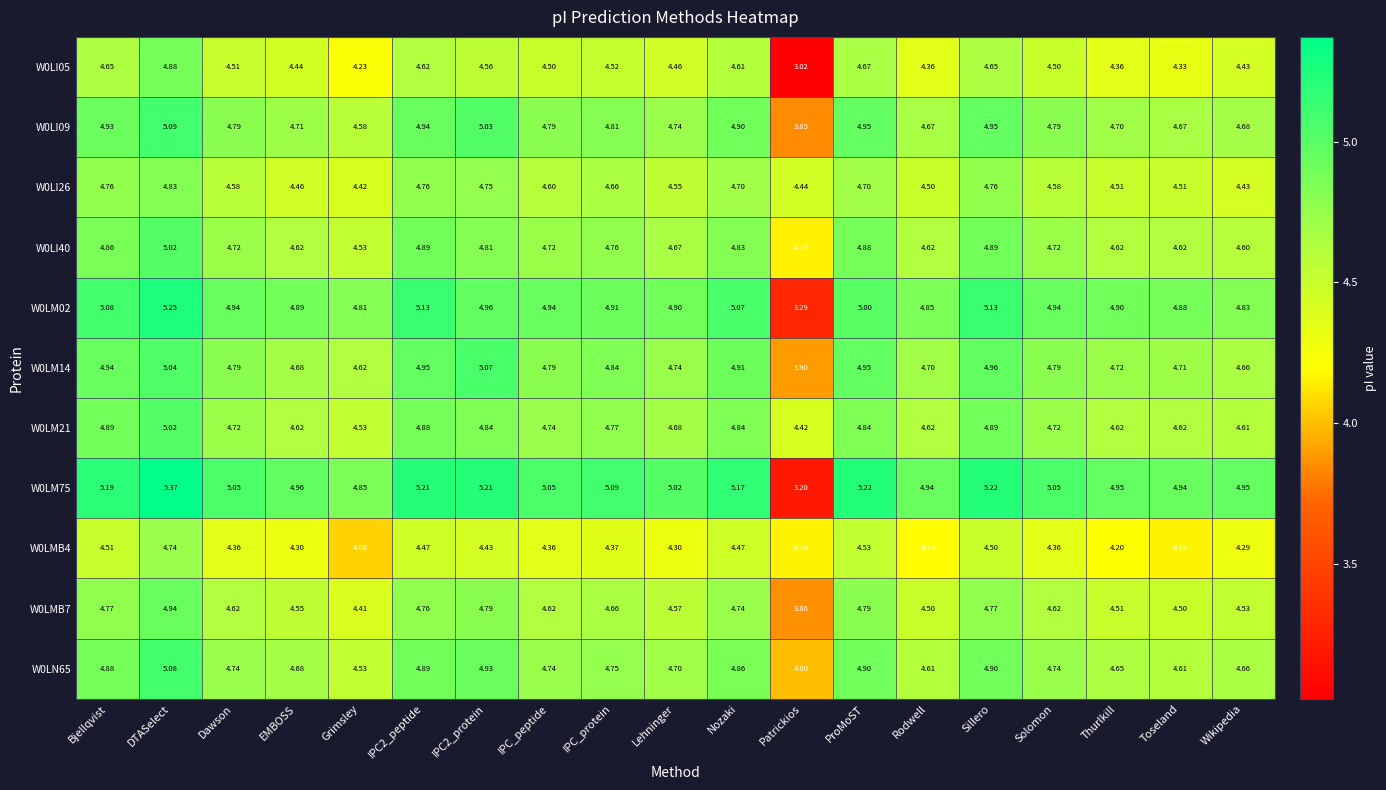

At which category does the chart reach its peak across all series?

DTASelect